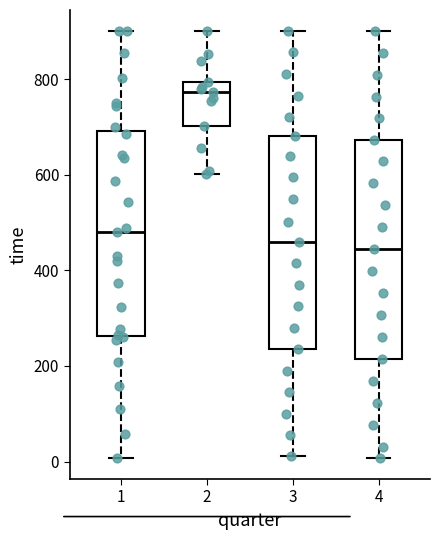

Reading left to right, read every box against the y-axis: the position of its median line, the range the box covers, and the ends of its whiskers. The values are not printed on the chart, so give them approximately, as read against the axis.

1: median 480, box 260 to 700, whiskers 0 to 900
2: median 780, box 700 to 800, whiskers 600 to 900
3: median 460, box 240 to 680, whiskers 20 to 900
4: median 440, box 220 to 680, whiskers 0 to 900